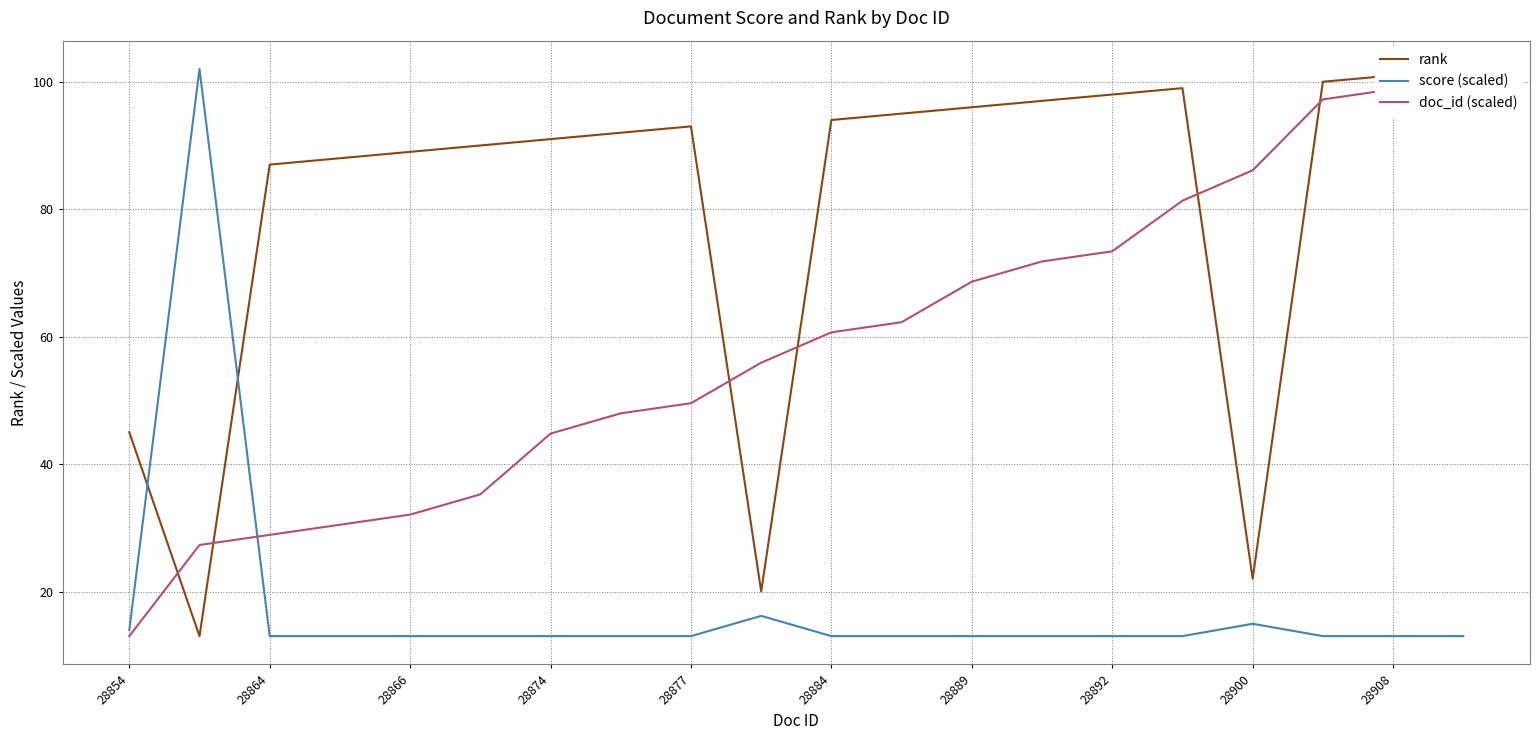

What is the lowest value of the score (scaled) series?

13.0